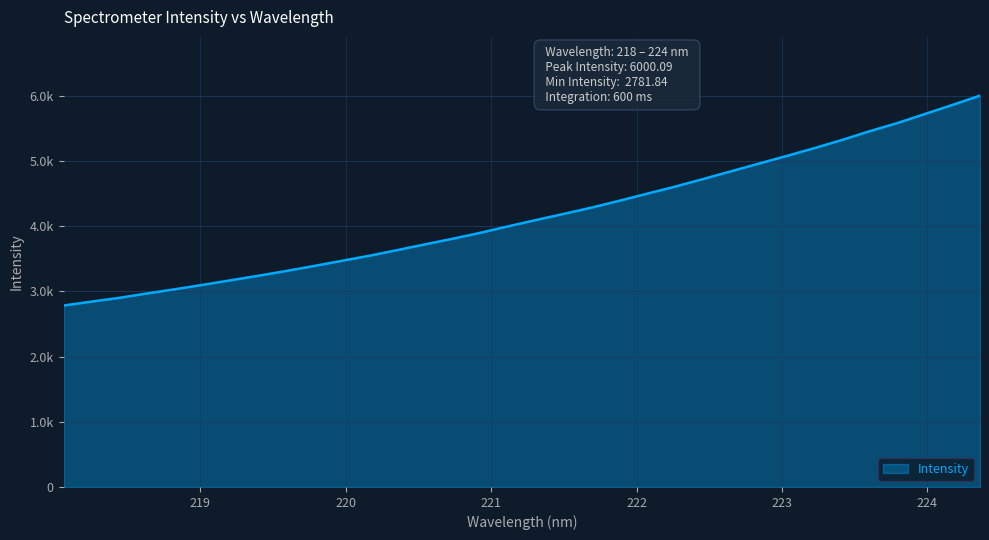

What is the difference between the second highest and second lowest values?

3014.7